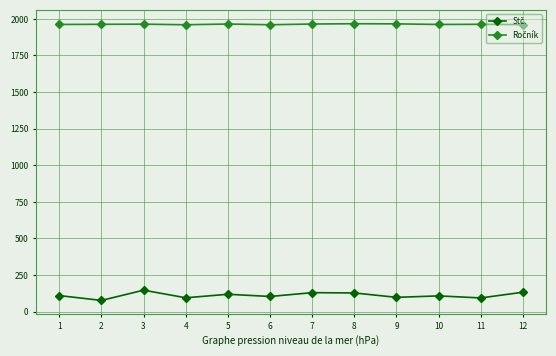

What is the minimum value shown in the chart?

77